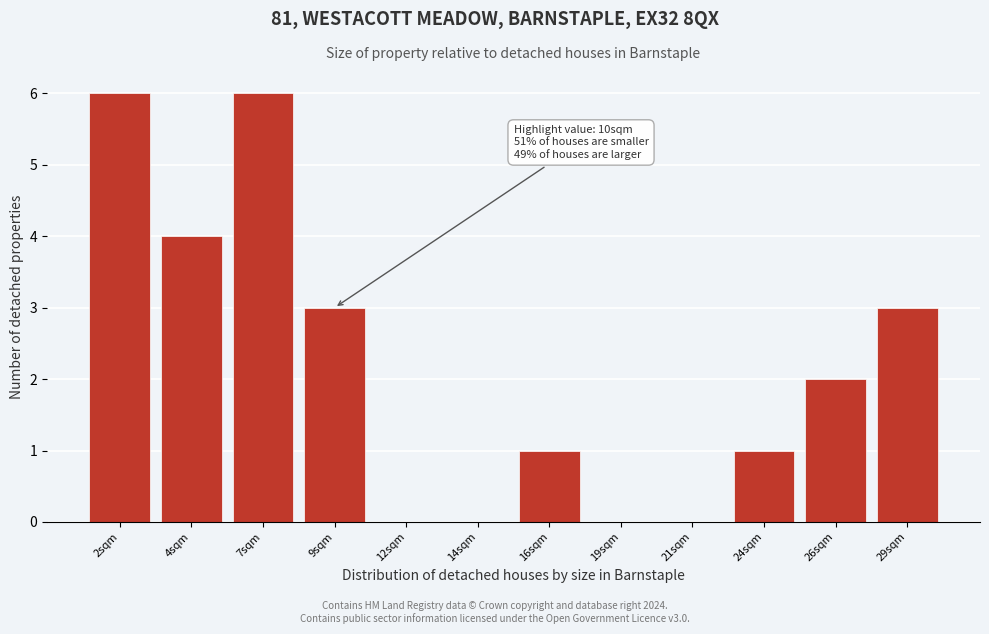

Reading left to right, transcribe all the data shown in this chart.

2sqm=6	4sqm=4	7sqm=6	9sqm=3	12sqm=0	14sqm=0	16sqm=1	19sqm=0	21sqm=0	24sqm=1	26sqm=2	29sqm=3